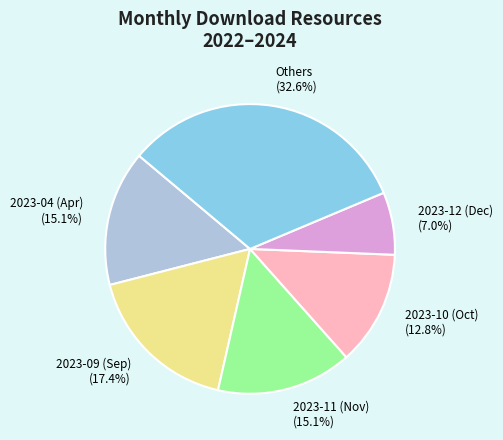

What portion of the pie excludes Others?

67.4%